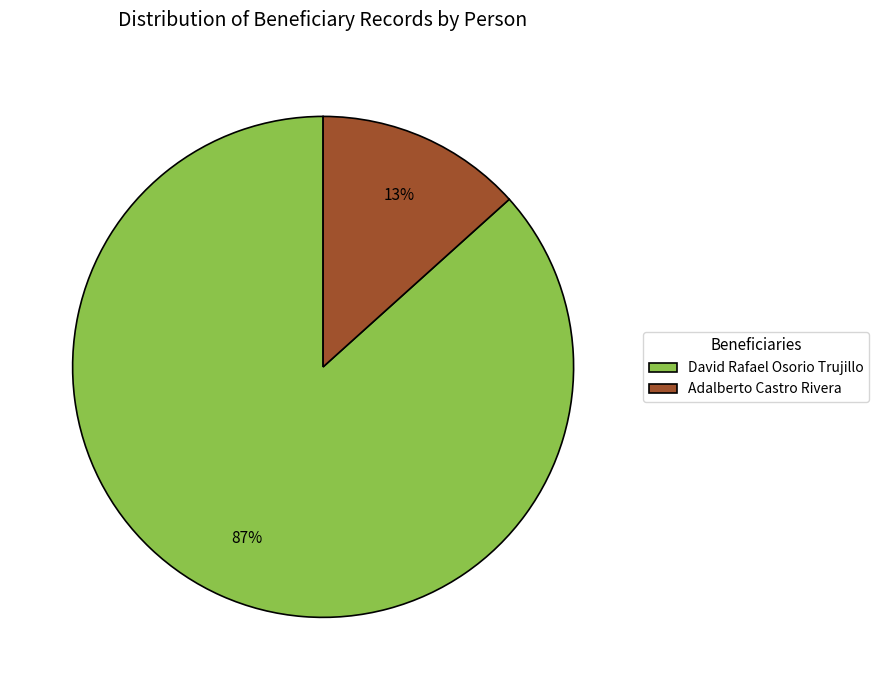

Is it true that David Rafael Osorio Trujillo is 87% of the pie?

True